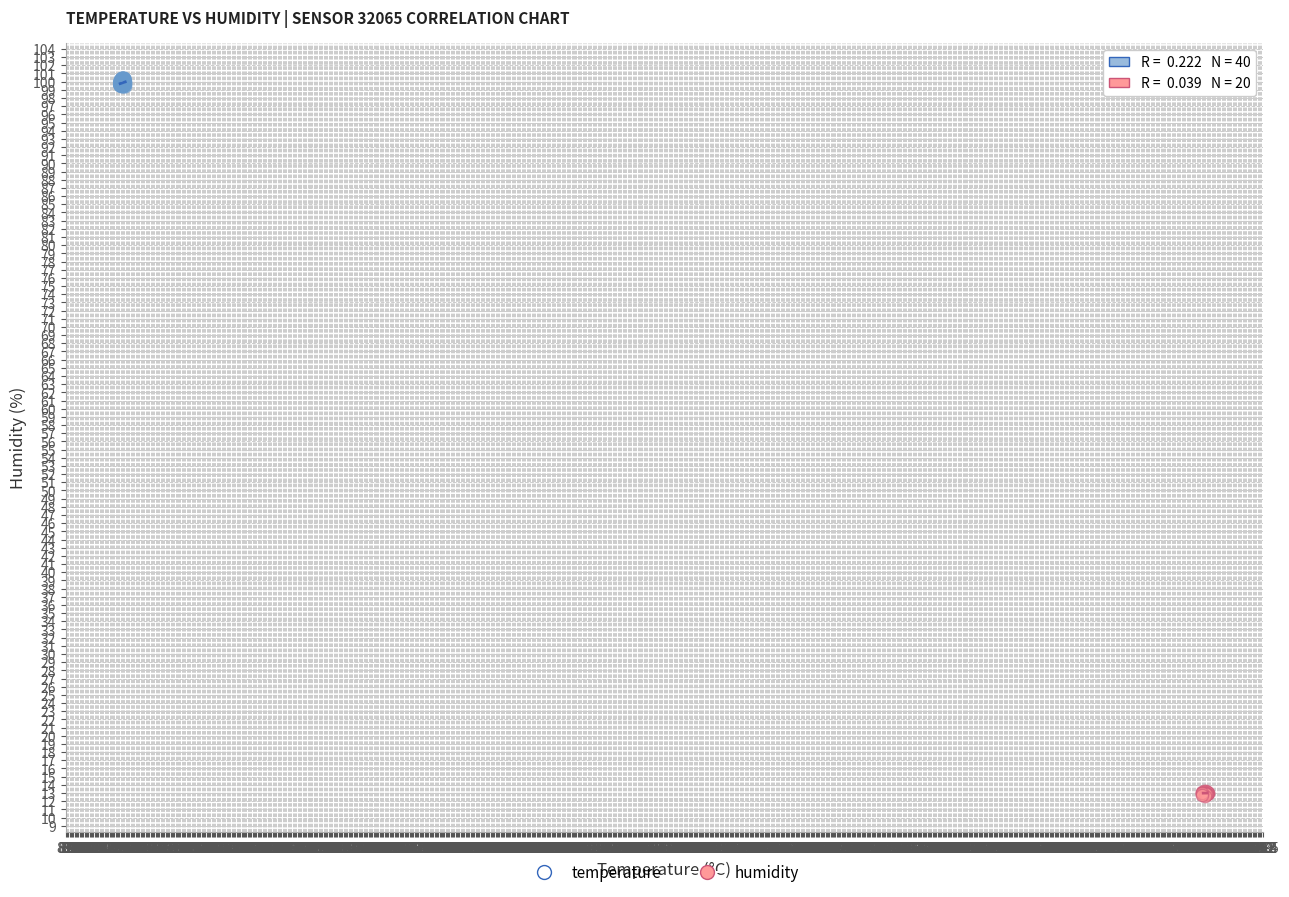

Which series reaches the minimum Y coordinate?

humidity